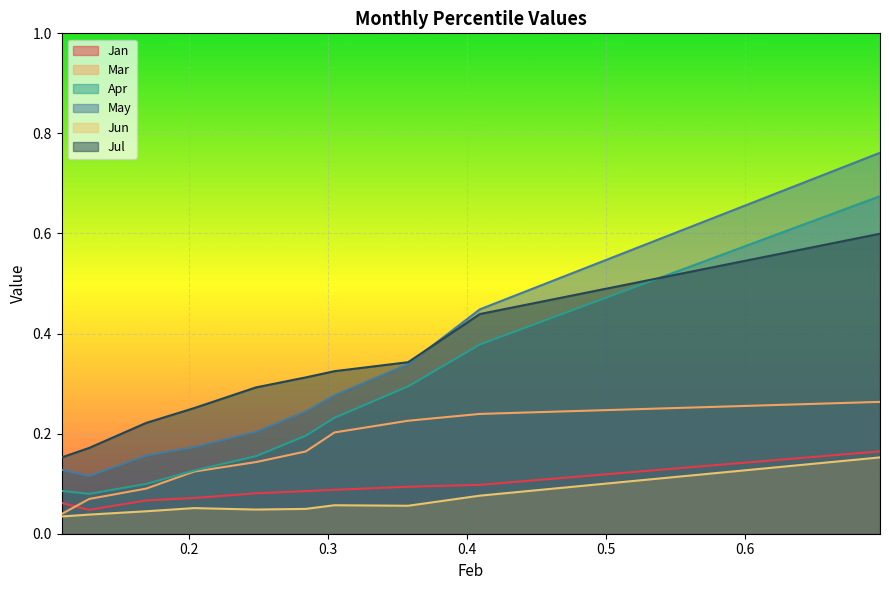

Which series has the widest spread of values?

May